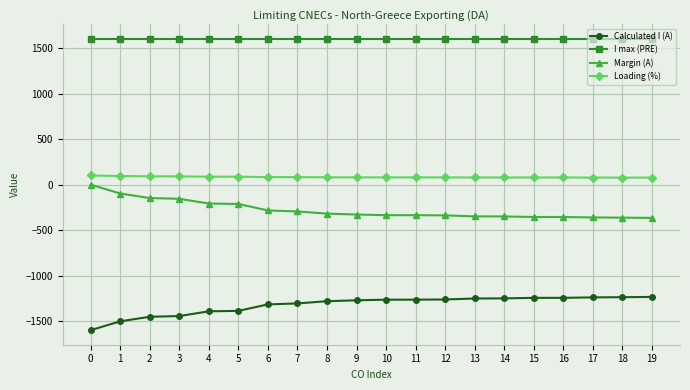

True or false: Loading (%) and I max (PRE) intersect in this chart.

False